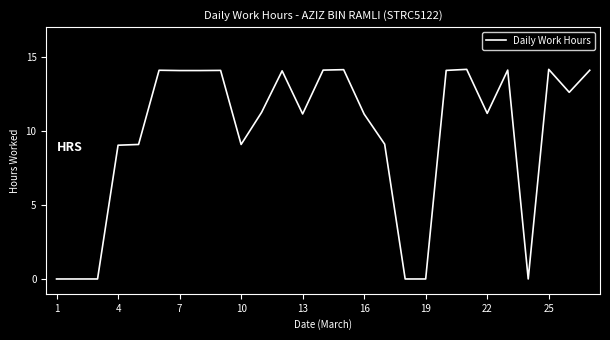

How many lines are shown in the chart?

1